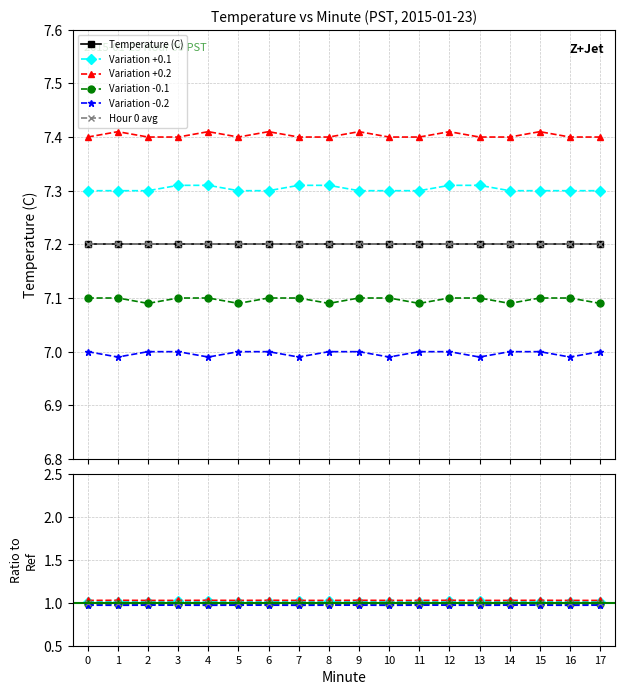

Count the Variation -0.1 values in the range 0 to 1.

18